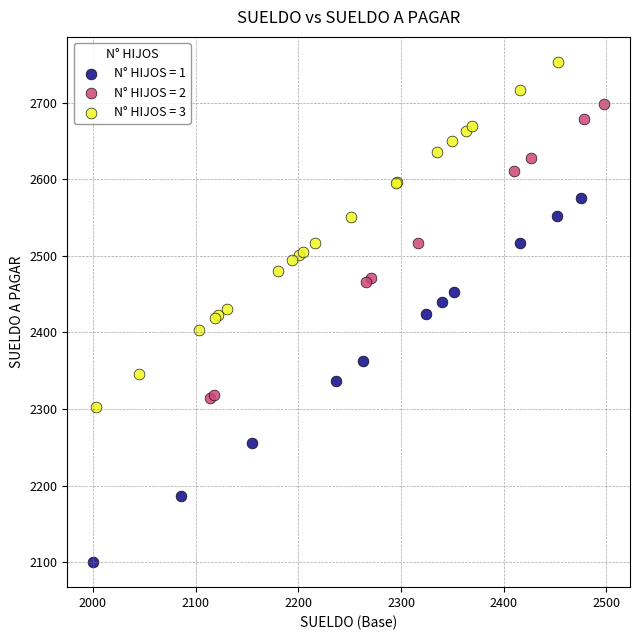

Which series contains the lowest Y value?

N° HIJOS = 1